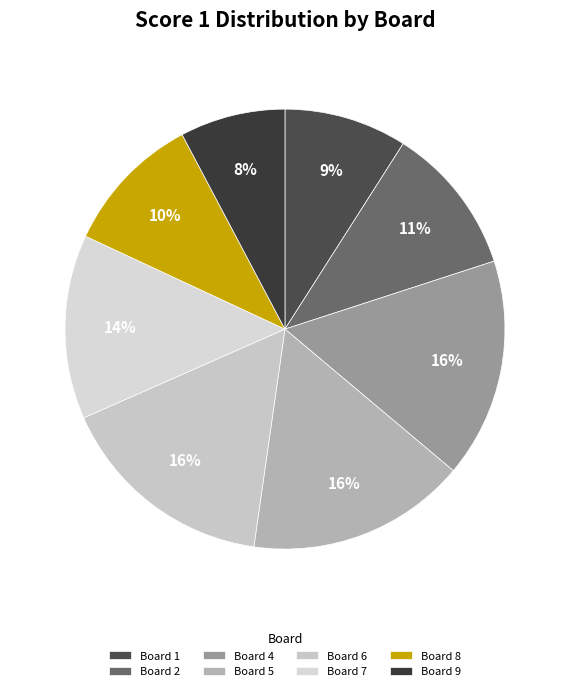

Which slice is the smallest?

Board 9